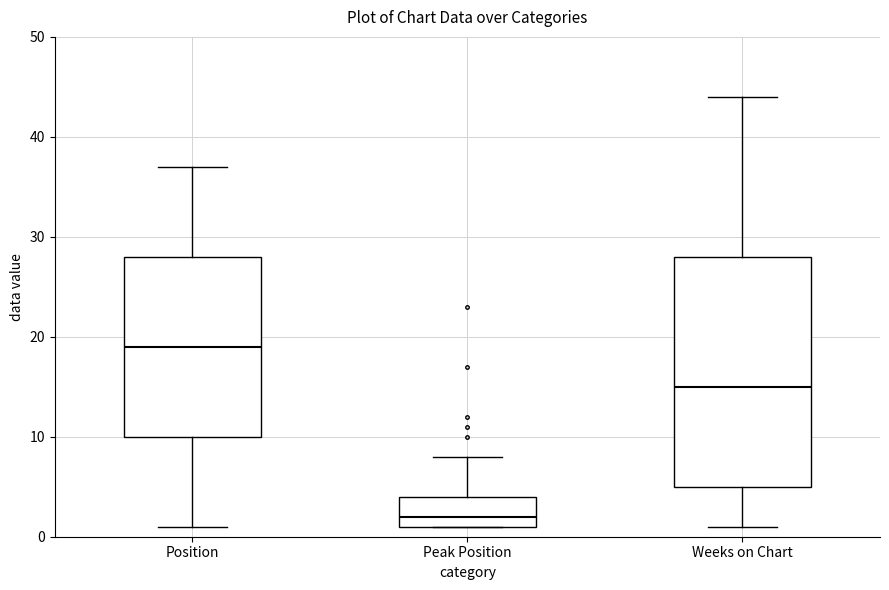

Reading left to right, transcribe this box plot: for each box, give where its median line is, the range the box spans, and where its two whiskers end, as read against the y-axis. The values are not printed on the chart, so give them approximately, as read against the axis.

Position: median 19, box 10 to 28, whiskers 1 to 37
Peak Position: median 2, box 1 to 4, whiskers 1 to 8
Weeks on Chart: median 15, box 5 to 28, whiskers 1 to 44